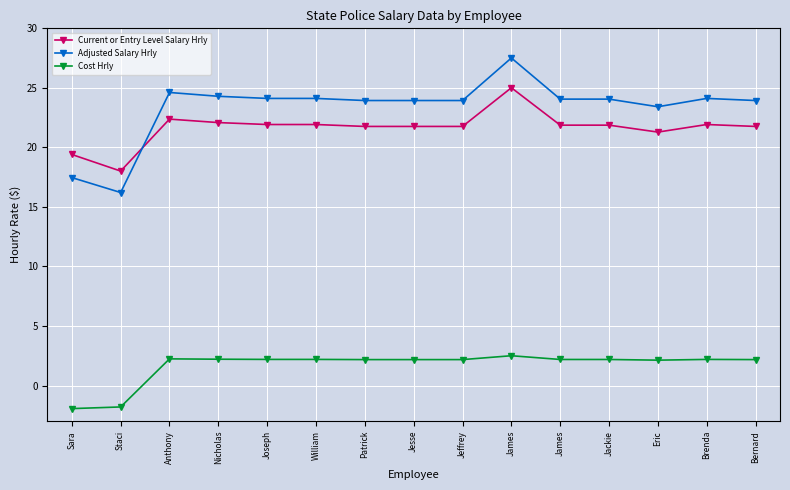

What are all the series names shown in the legend?

Current or Entry Level Salary Hrly, Adjusted Salary Hrly, Cost Hrly